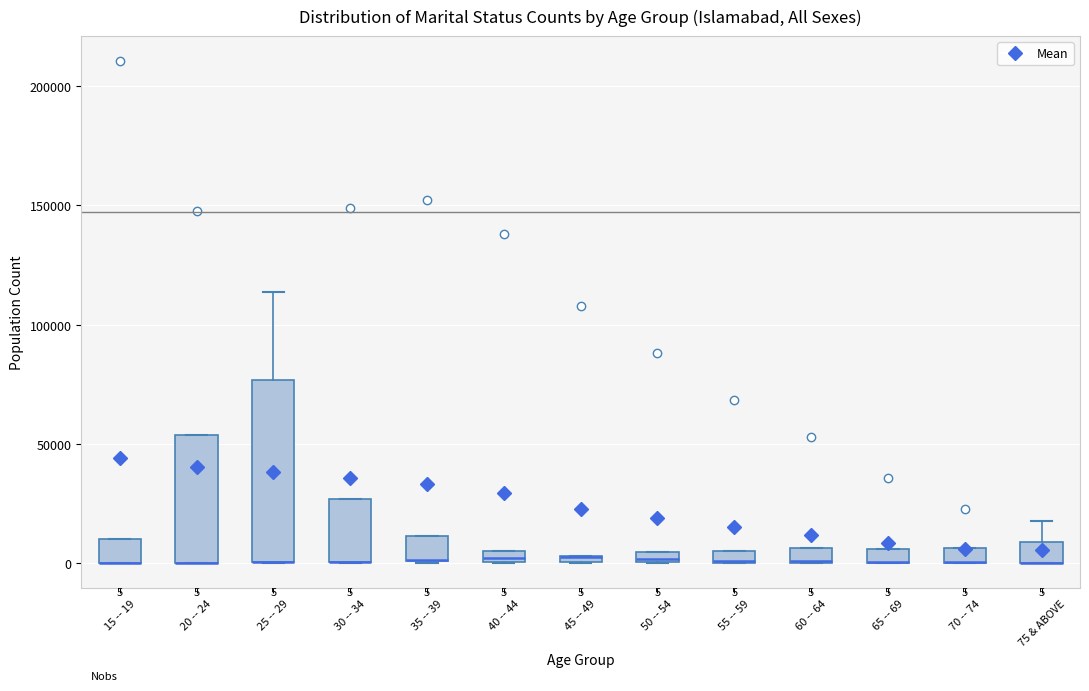

Comparing the boxes themselves (not the whiskers), which one is the tallest?

25 -- 29